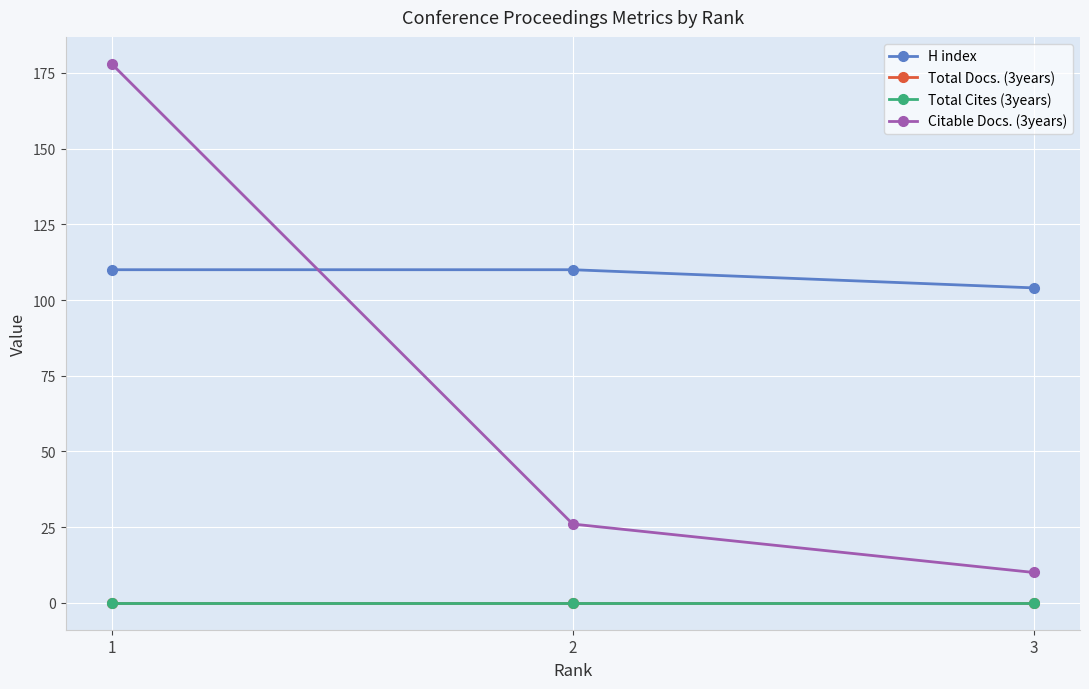

Does the chart have visible grid lines?

Yes